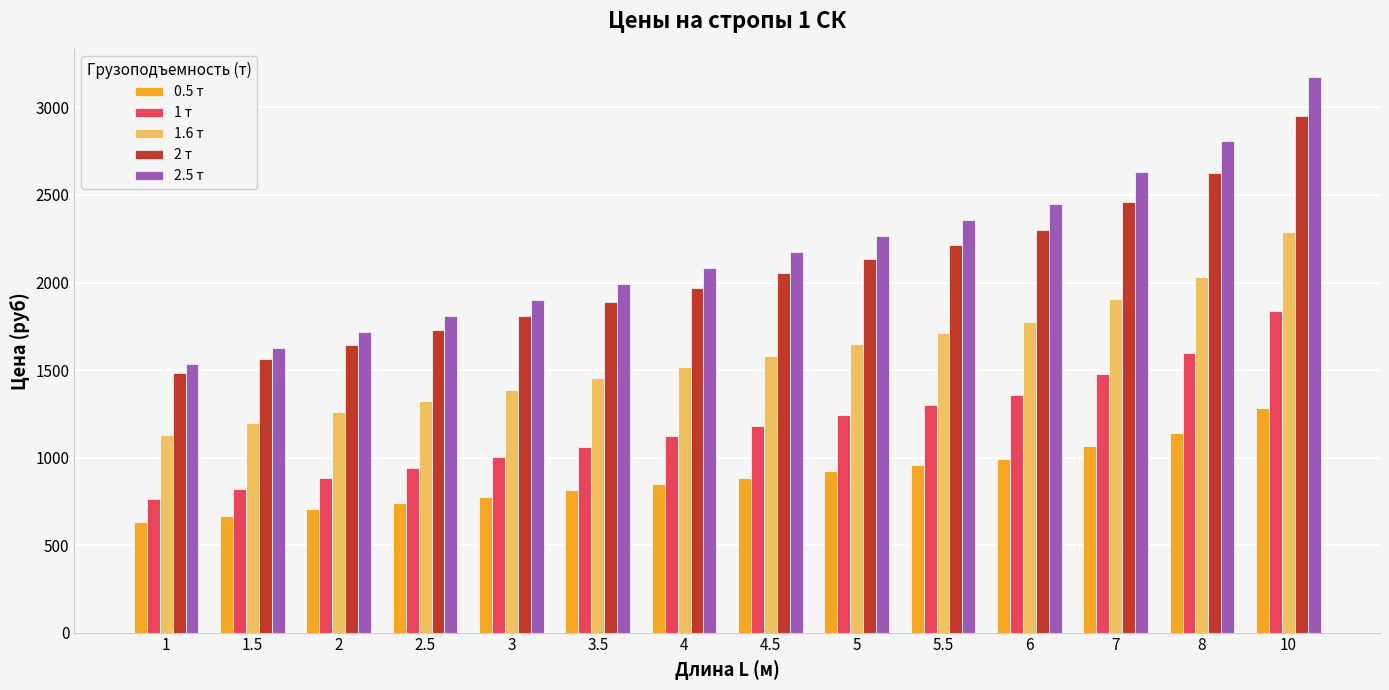

Reading left to right, transcribe all the data shown in this chart.

0.5 т: 633	669	705	741	777	814	850	886	922	958	994	1066	1139	1283
1 т: 763	823	883	942	1002	1062	1121	1181	1241	1300	1360	1479	1599	1838
1.6 т: 1131	1195	1260	1324	1388	1453	1517	1582	1646	1710	1775	1904	2032	2290
2 т: 1481	1563	1644	1726	1808	1889	1971	2053	2134	2216	2298	2461	2624	2951
2.5 т: 1536	1627	1718	1809	1900	1991	2083	2174	2265	2356	2447	2629	2811	3176